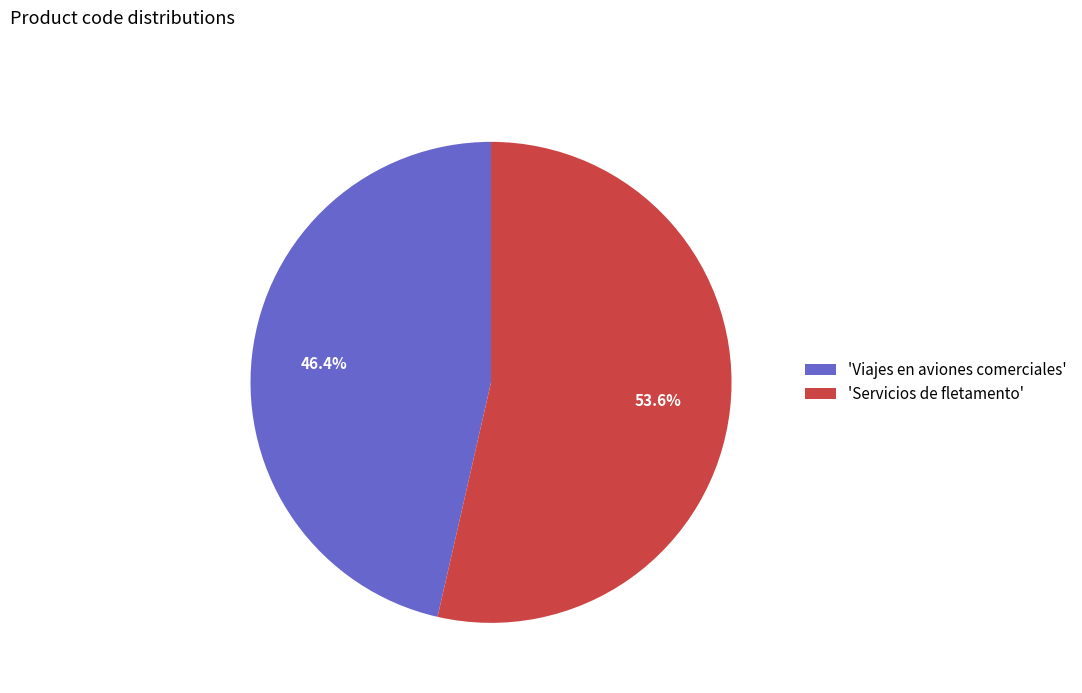

What is the total percentage of 'Viajes en aviones comerciales' and 'Servicios de fletamento'?

100.0%